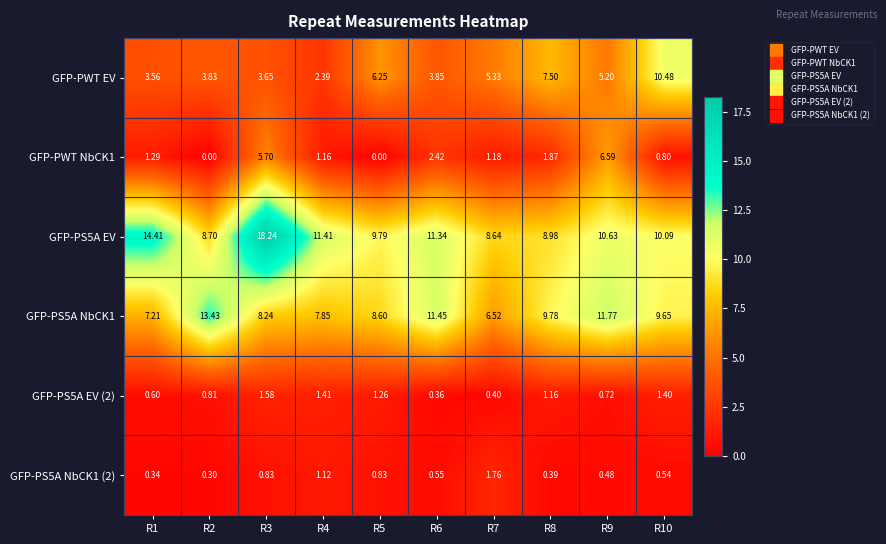

How many data points in GFP-PWT EV are less than 5?

5